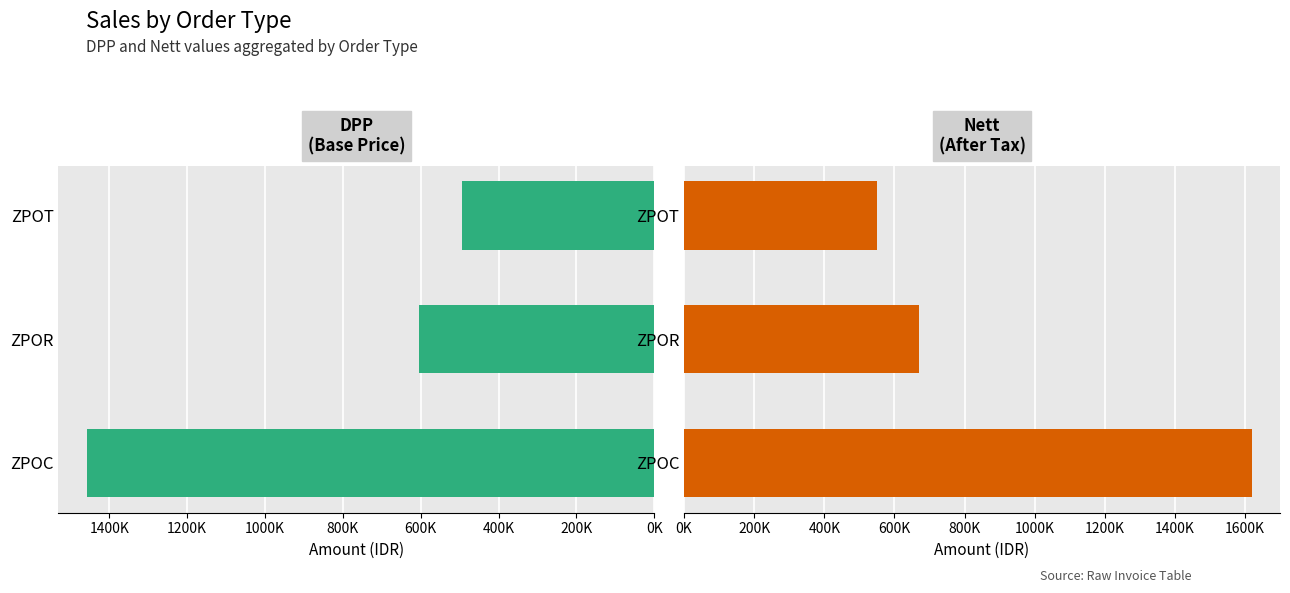

The value of Nett at ZPOC is 426955. True or false?

False